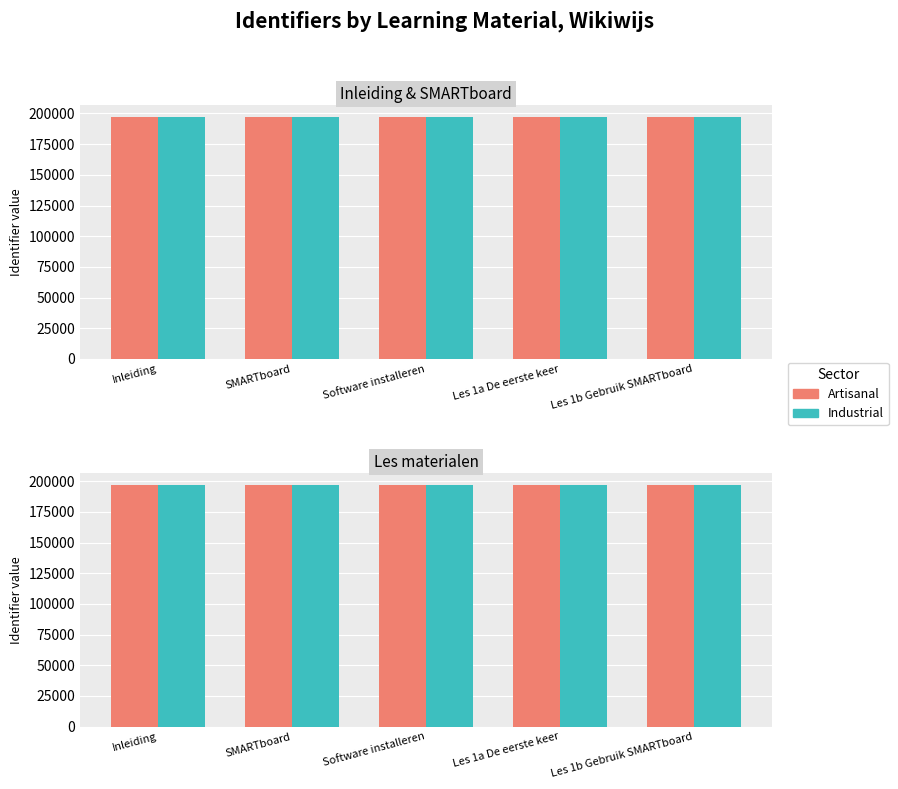

How many bars are there in each group?

2